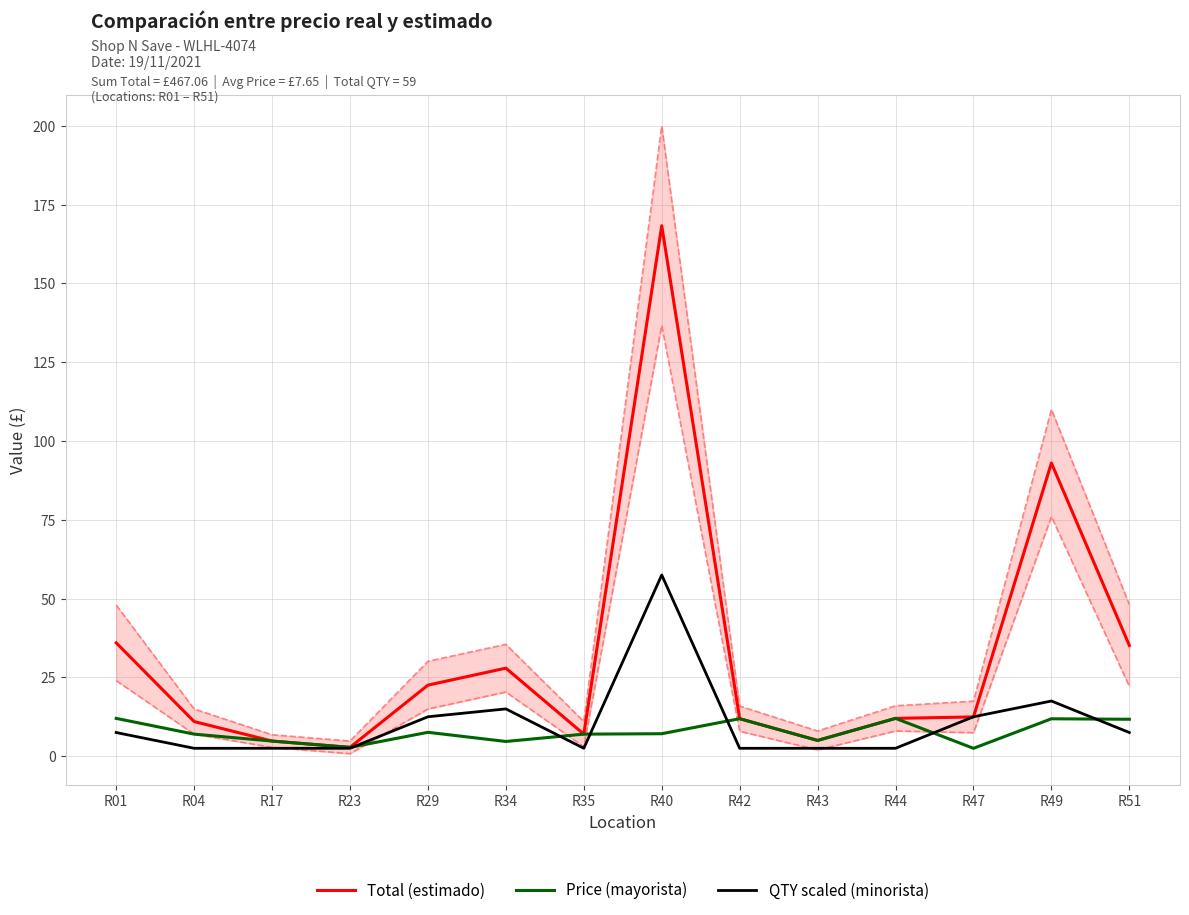

How many times do QTY scaled (minorista) and Total (estimado) cross each other?

2